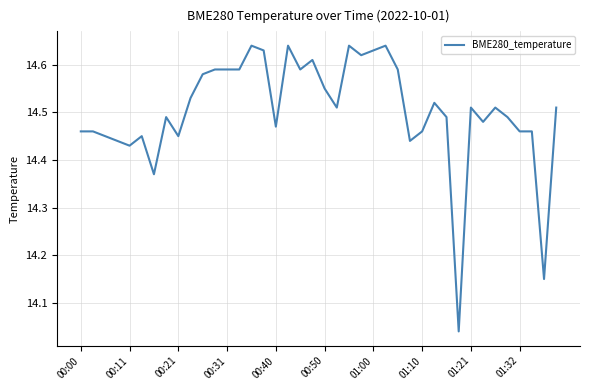

What is the difference between the maximum and minimum values?

0.6